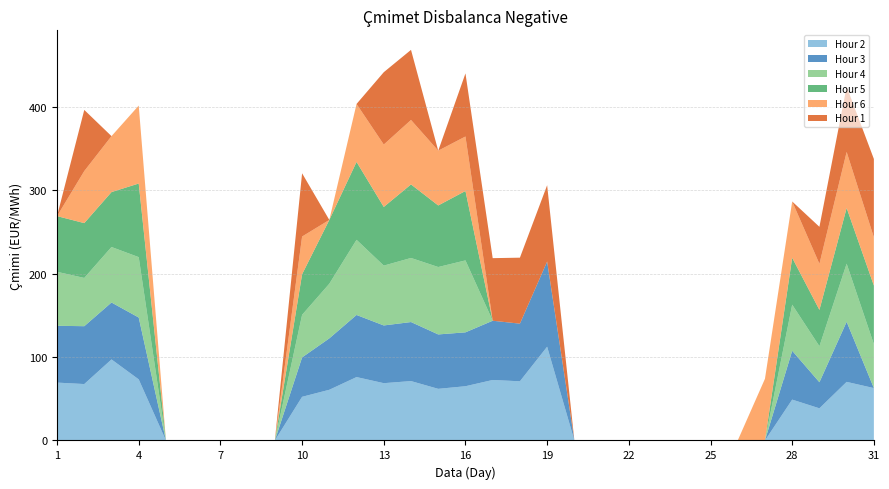

Reading left to right, transcribe all the data shown in this chart.

Hour 2: 69.4	67.6	97.2	73.2	0.0	0.0	0.0	0.0	0.0	52.3	60.8	76.0	68.7	71.2	61.9	65.0	72.5	71.0	112.4	0.0	0.0	0.0	0.0	0.0	0.0	0.0	0.0	49.0	38.5	70.2	62.8
Hour 3: 68.1	69.4	68.3	74.2	0.0	0.0	0.0	0.0	0.0	47.2	61.7	74.5	69.2	70.8	65.2	64.6	71.0	69.1	102.2	0.0	0.0	0.0	0.0	0.0	0.0	0.0	0.0	58.6	31.3	72.1	0.0
Hour 4: 64.8	57.9	66.6	72.4	0.0	0.0	0.0	0.0	0.0	51.1	65.5	90.1	71.8	76.8	80.8	86.3	0.0	0.0	0.0	0.0	0.0	0.0	0.0	0.0	0.0	0.0	0.0	55.3	43.2	69.7	52.6
Hour 5: 66.8	65.8	65.9	88.3	0.0	0.0	0.0	0.0	0.0	48.7	76.5	93.4	70.3	88.2	73.8	83.2	0.0	0.0	0.0	0.0	0.0	0.0	0.0	0.0	0.0	0.0	0.0	56.2	43.6	66.7	70.3
Hour 6: 0.0	62.4	67.1	93.5	0.0	0.0	0.0	0.0	0.0	45.2	0.0	69.5	74.8	77.3	65.7	65.3	0.0	0.0	0.0	0.0	0.0	0.0	0.0	0.0	0.0	0.0	74.0	67.5	55.2	67.2	57.9
Hour 1: 0.0	73.3	0.0	0.0	0.0	0.0	0.0	0.0	0.0	75.8	0.0	0.0	86.8	84.0	0.0	75.7	75.0	79.1	91.5	0.0	0.0	0.0	0.0	0.0	0.0	0.0	0.0	0.0	44.4	78.4	94.0